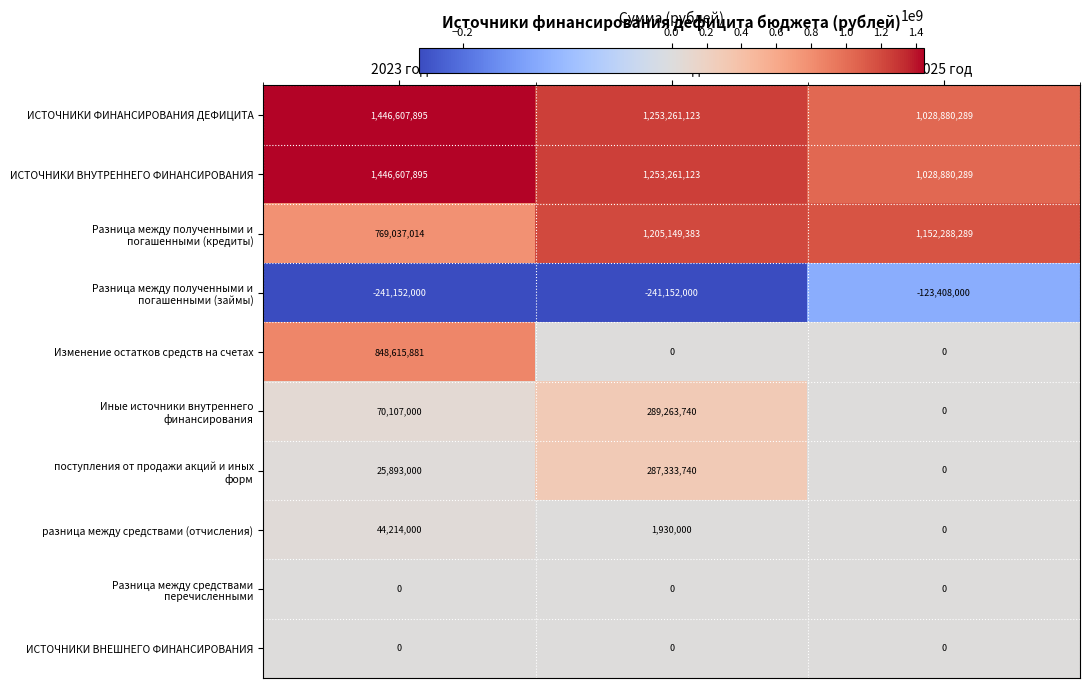

At which category is the sum across all series the highest?

2023 год